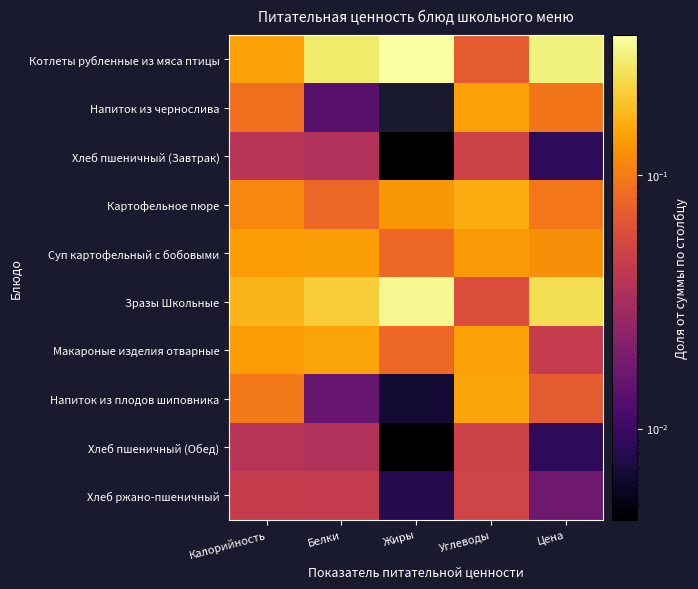

At how many categories does at least one series exceed 0?

5